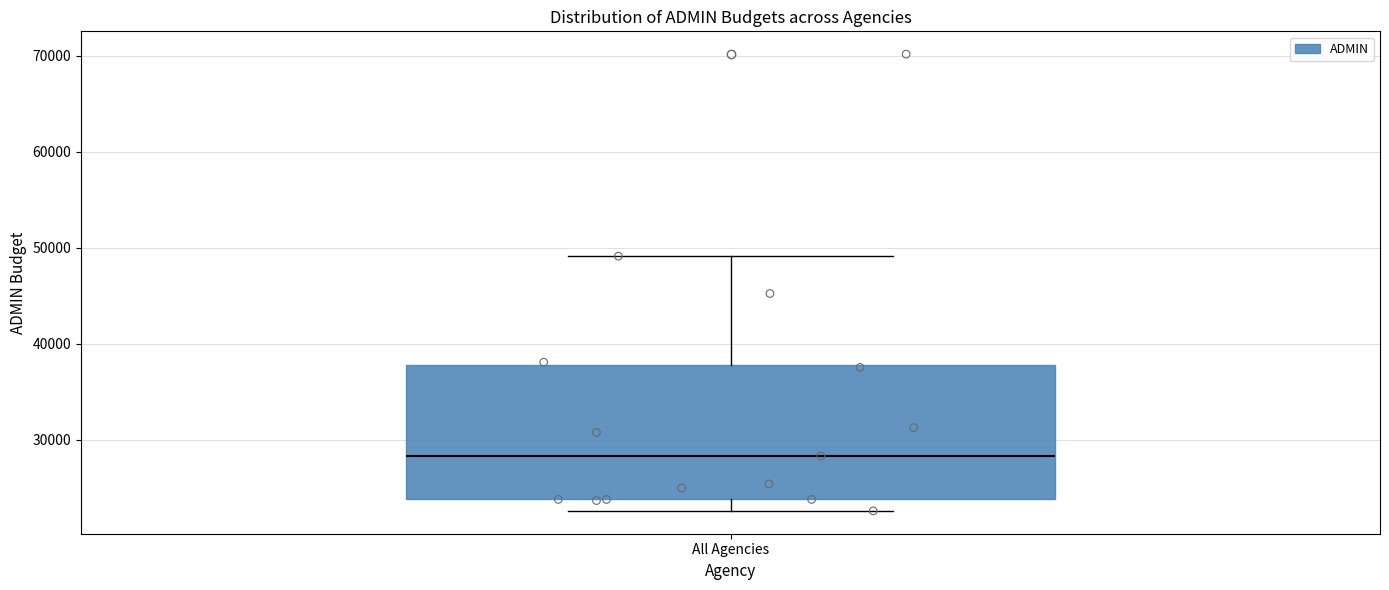

Transcribe this box plot: give where the median line is, the range the box spans, and where the two whiskers end, as read against the y-axis. The values are not printed on the chart, so give them approximately, as read against the axis.

median 28000, box 24000 to 38000, whiskers 23000 to 49000